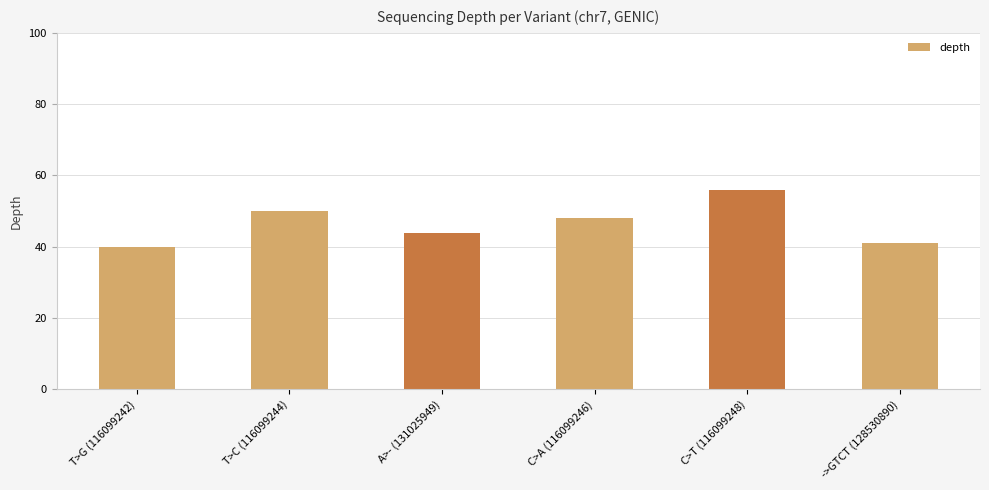

Which label corresponds to the largest value in the chart?

C>T (116099248)